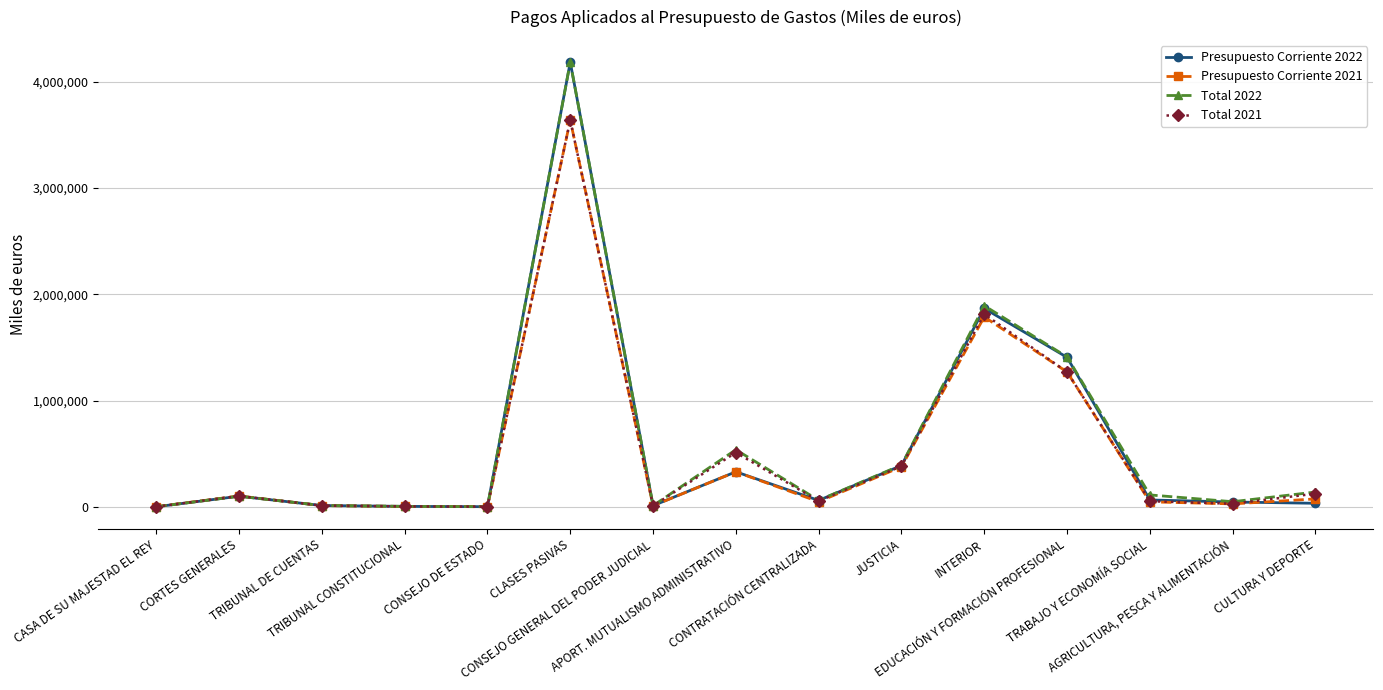

What is the greatest value displayed?

4185321